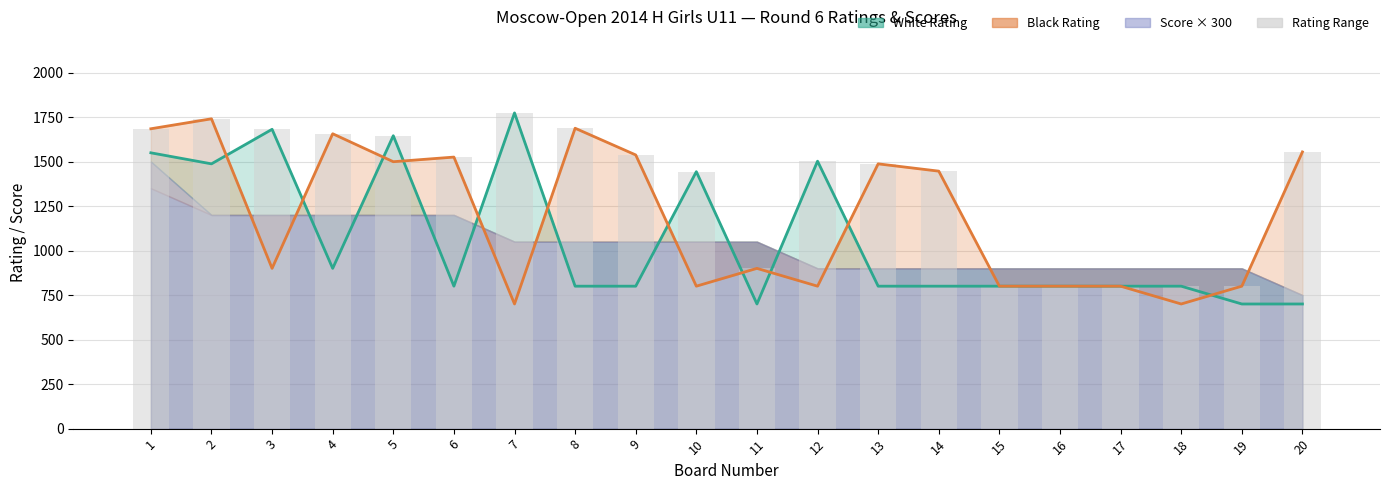

How many values in the White Rating Line series exceed 800?

8